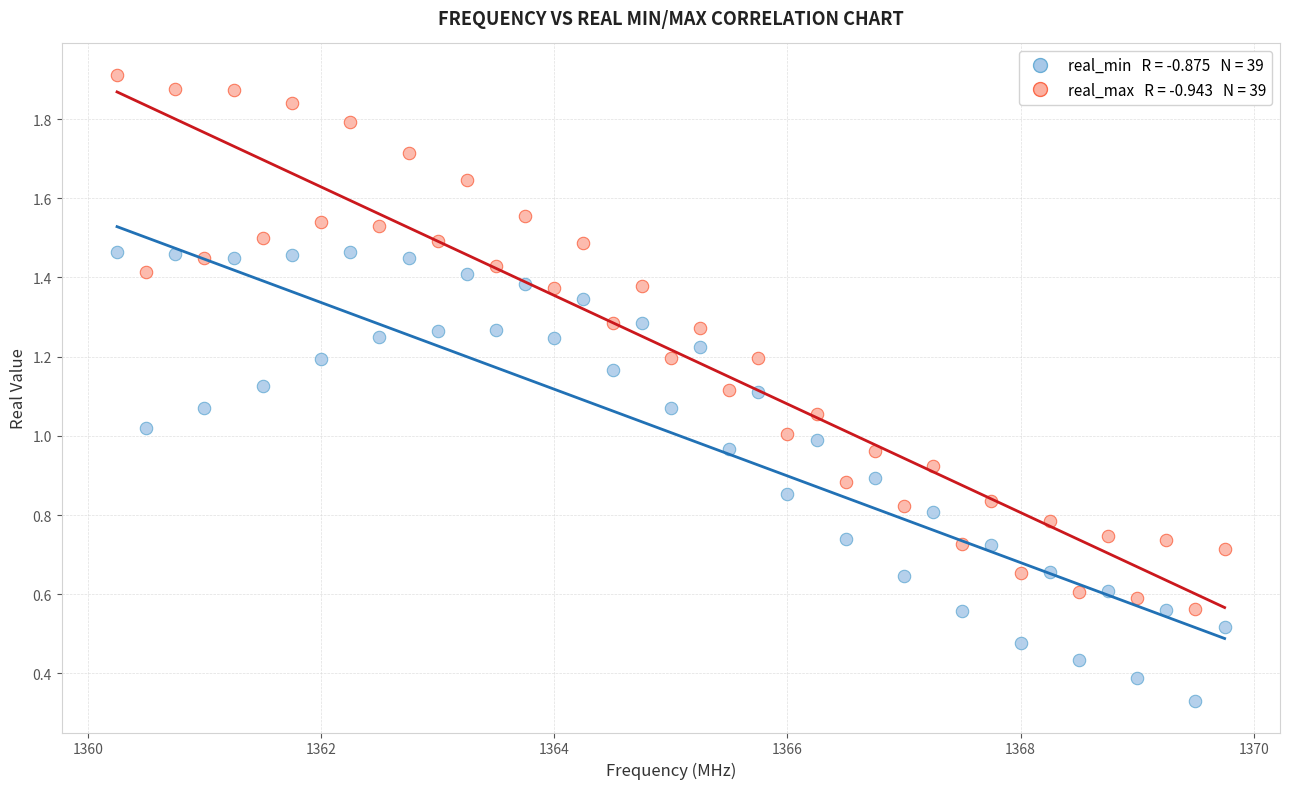

Across all data points, what is the range of X values (max minus min)?

9.5